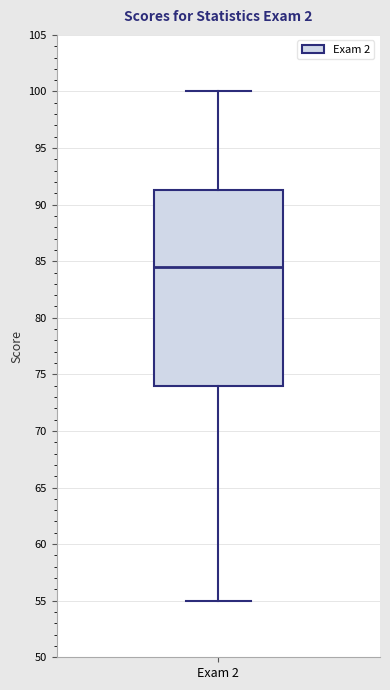

Where does the lower whisker of the box for Exam 2 end on the y-axis? The values are not printed on the chart, so give them approximately, as read against the axis.

55.0